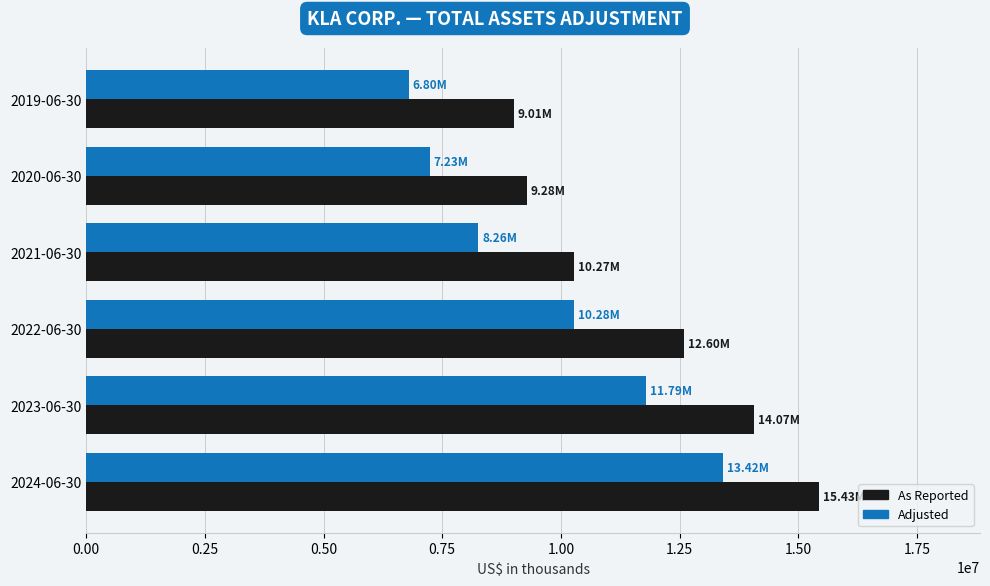

What is the sum of all Adjusted values?

57779584